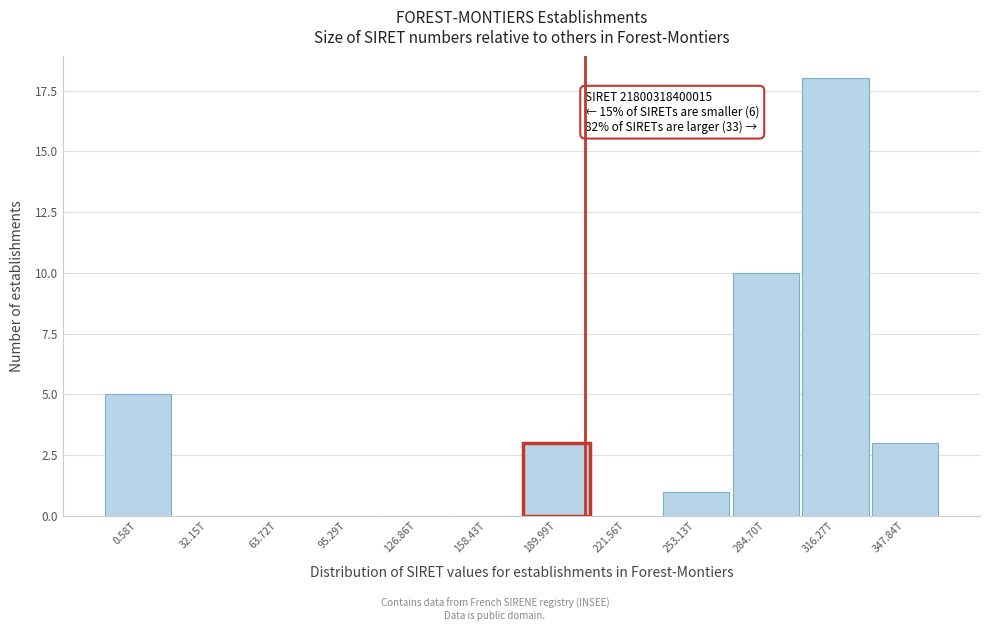

Reading left to right, transcribe all the data shown in this chart.

0.58T=5	32.15T=0	63.72T=0	95.29T=0	126.86T=0	158.43T=0	189.99T=3	221.56T=0	253.13T=1	284.70T=10	316.27T=18	347.84T=3